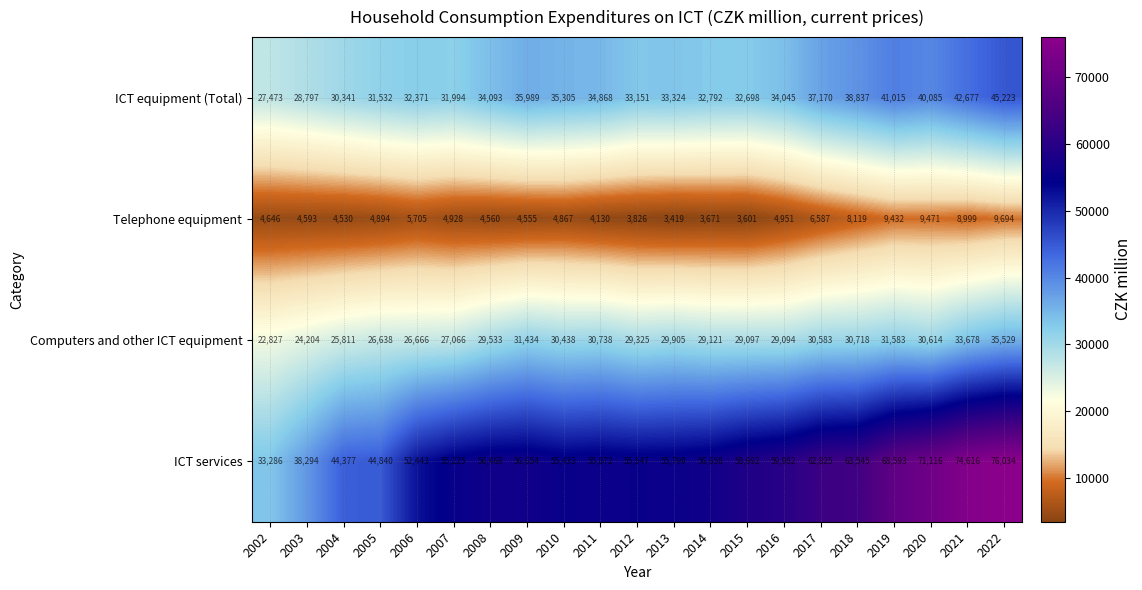

Which series changed the most between 2006 and 2014?

ICT services